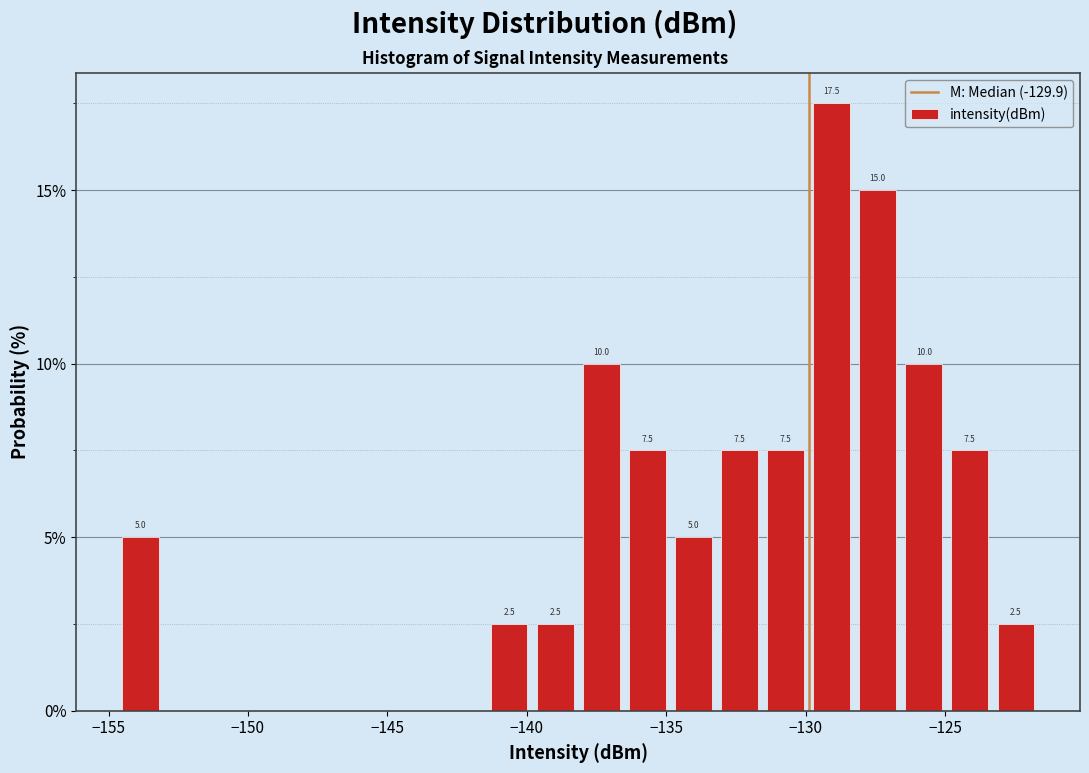

Read against the x-axis, roughly where is the centre of the tallest bar?

-129.0